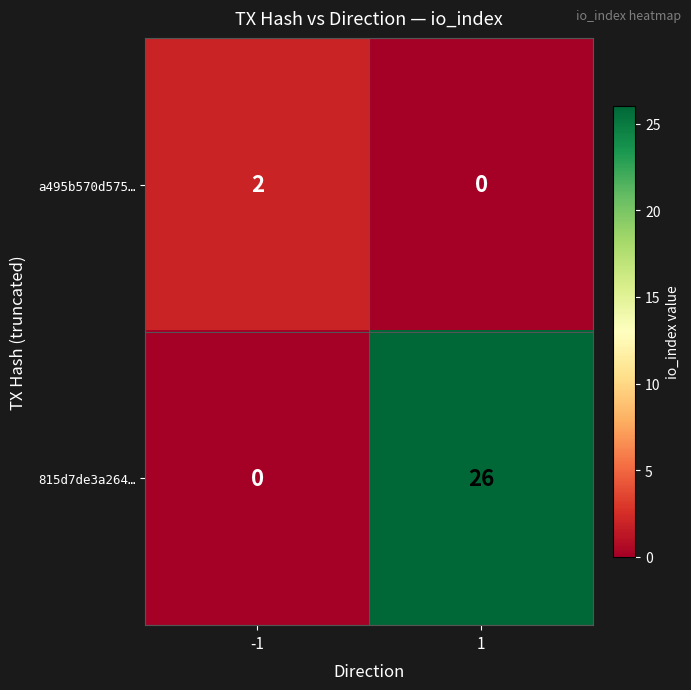

What is the total value across all series at -1?

2